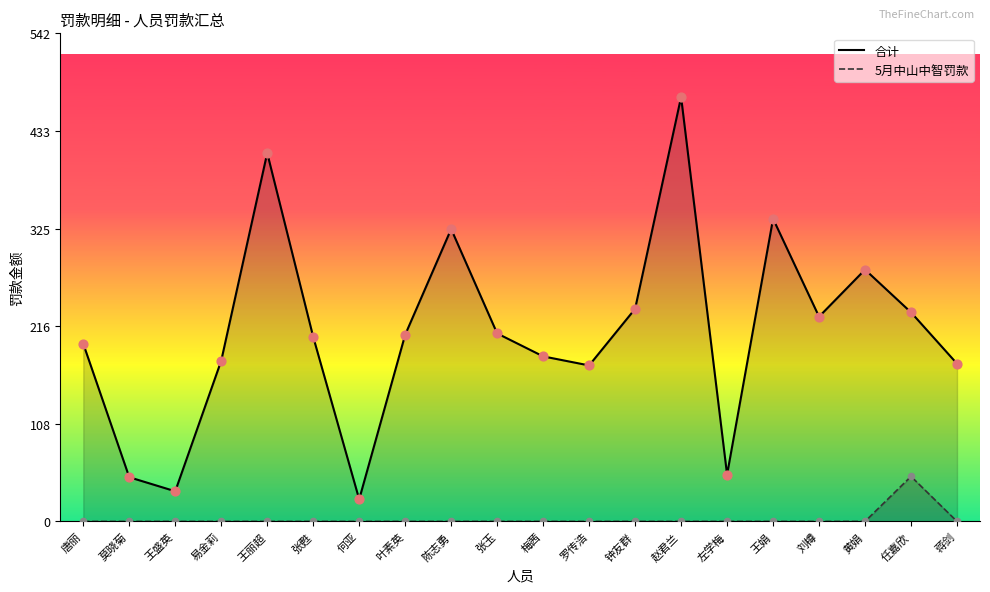

Which series reaches the maximum Y coordinate?

合计_line